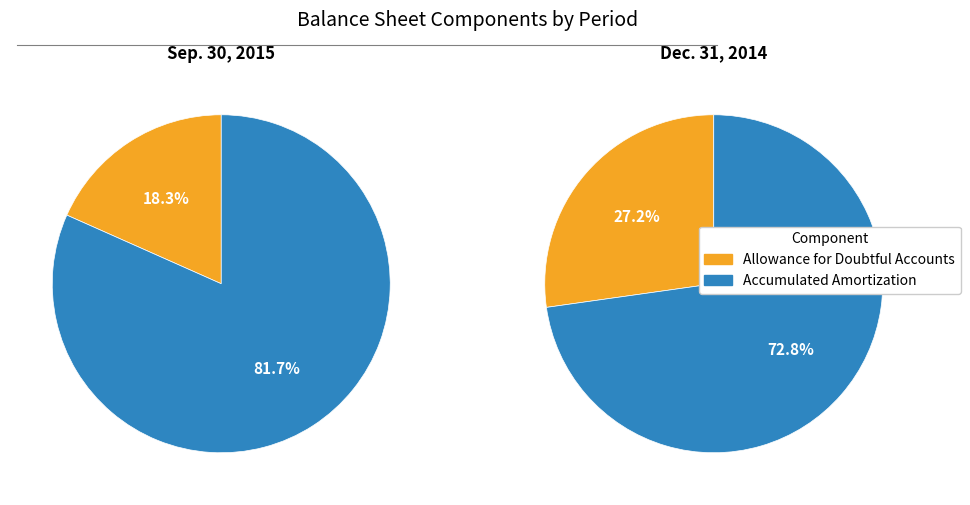

How many slices are in this pie chart?

2